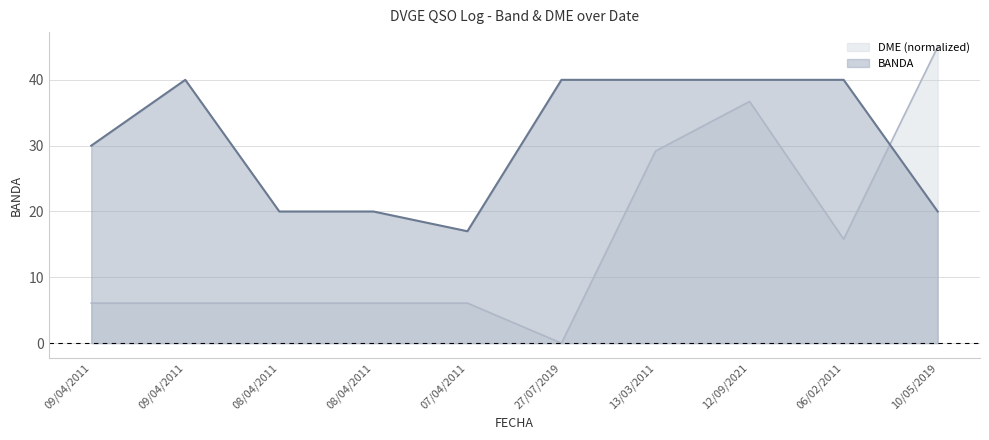

At which category does DME reach its first local peak?

12/09/2021